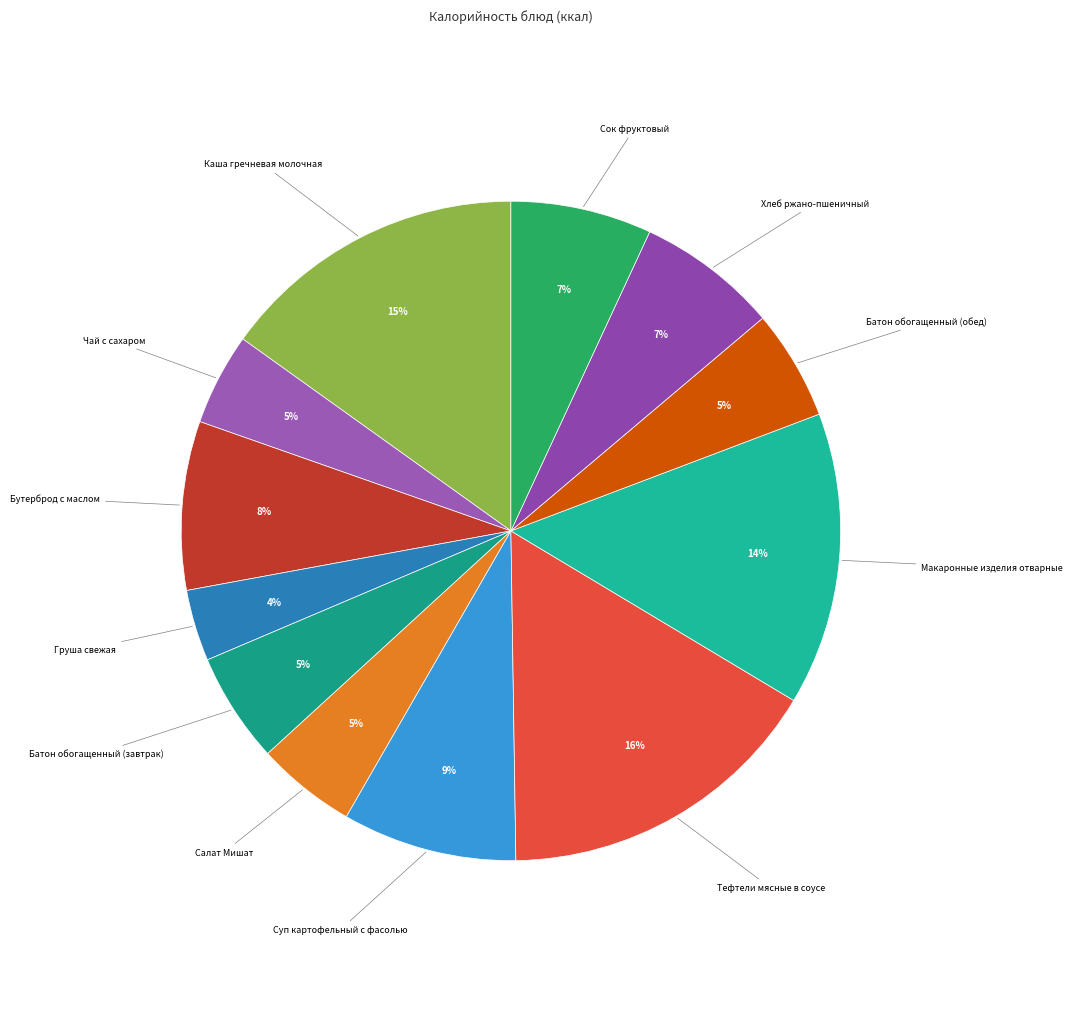

Is there a majority slice in this chart?

No